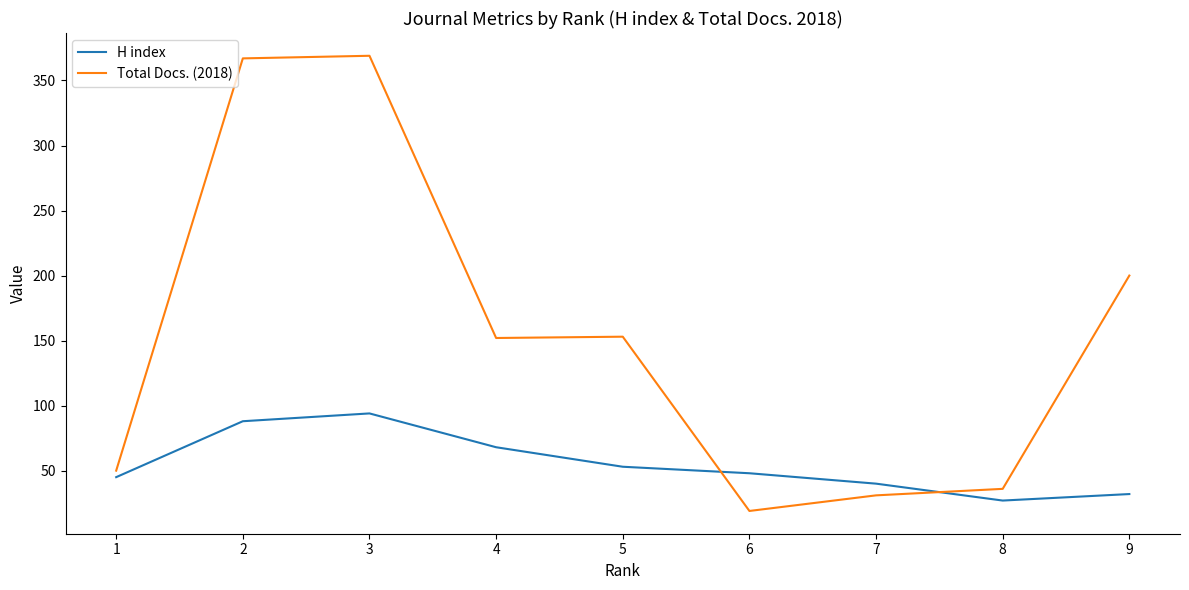

Where is H index nearest to the value 60?

5